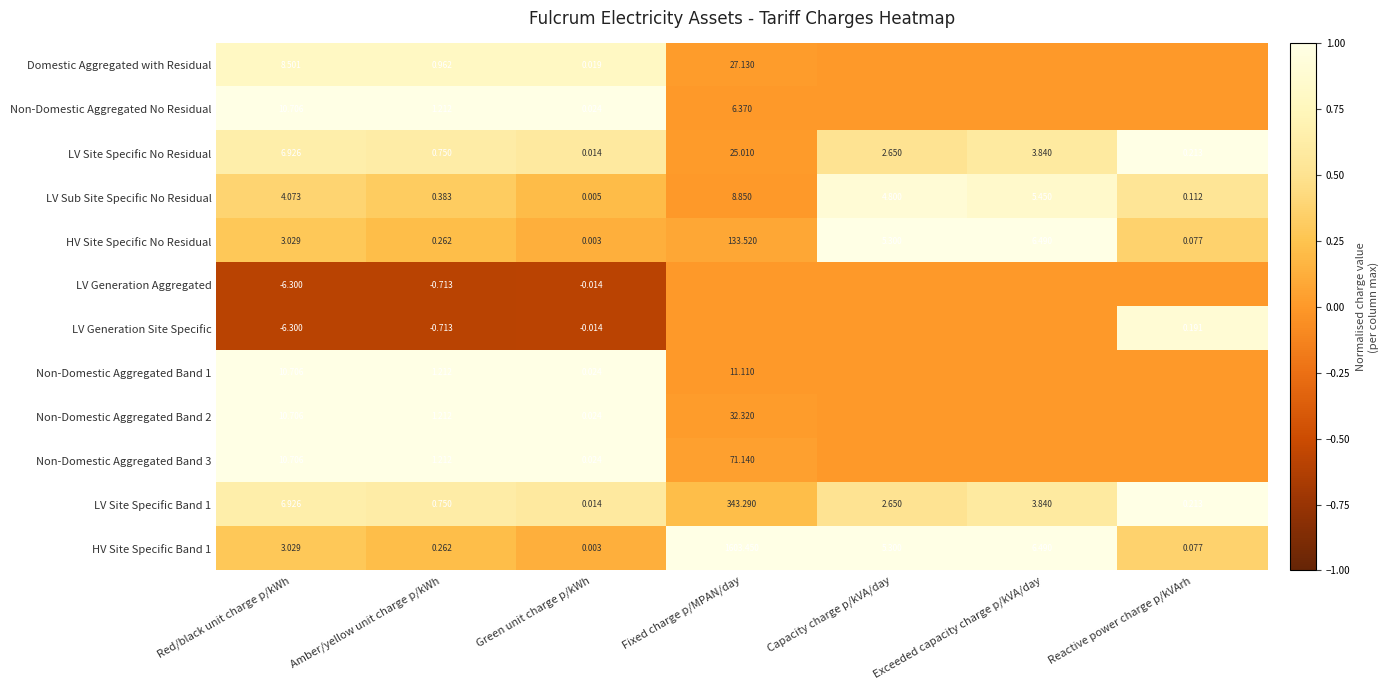

Rank the categories by LV Site Specific No Residual value from lowest to highest.

Green unit charge p/kWh, Reactive power charge p/kVArh, Amber/yellow unit charge p/kWh, Capacity charge p/kVA/day, Exceeded capacity charge p/kVA/day, Red/black unit charge p/kWh, Fixed charge p/MPAN/day